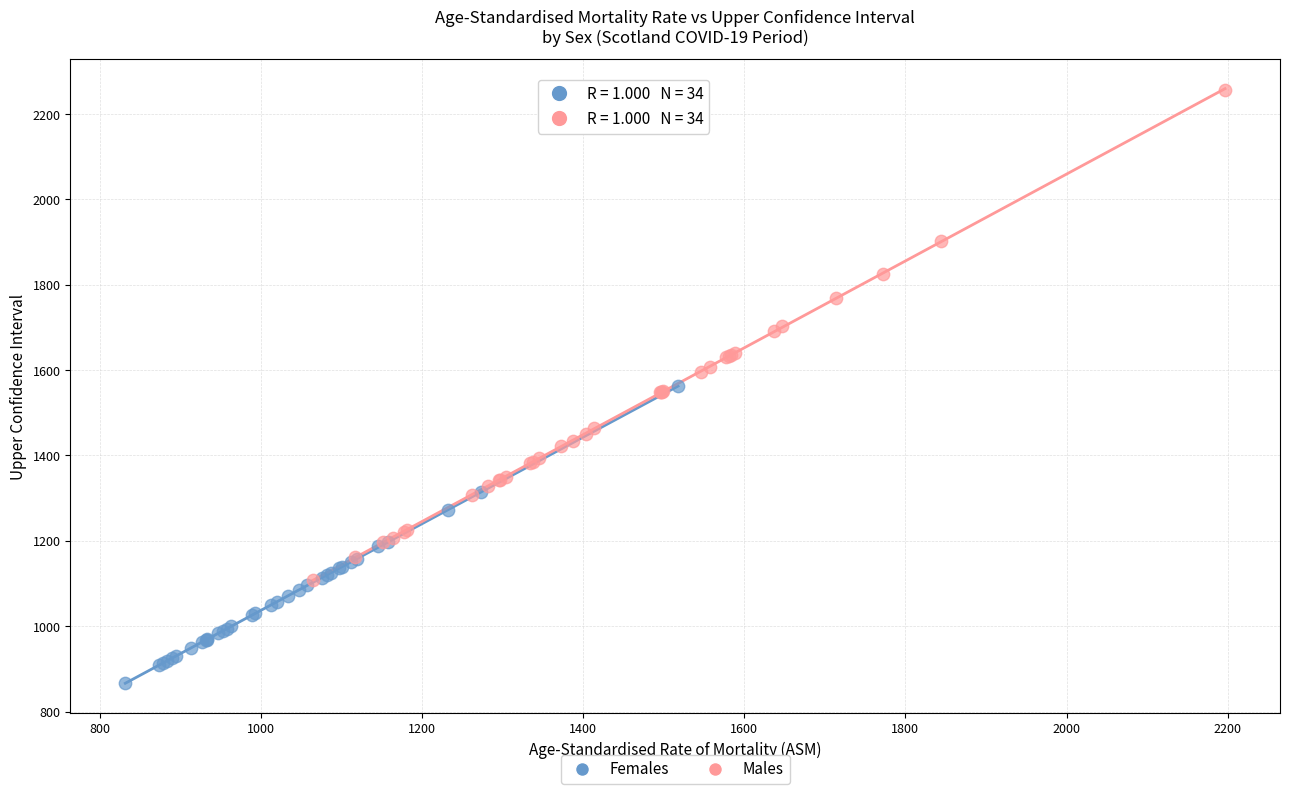

Which series contains the lowest Y value?

Females